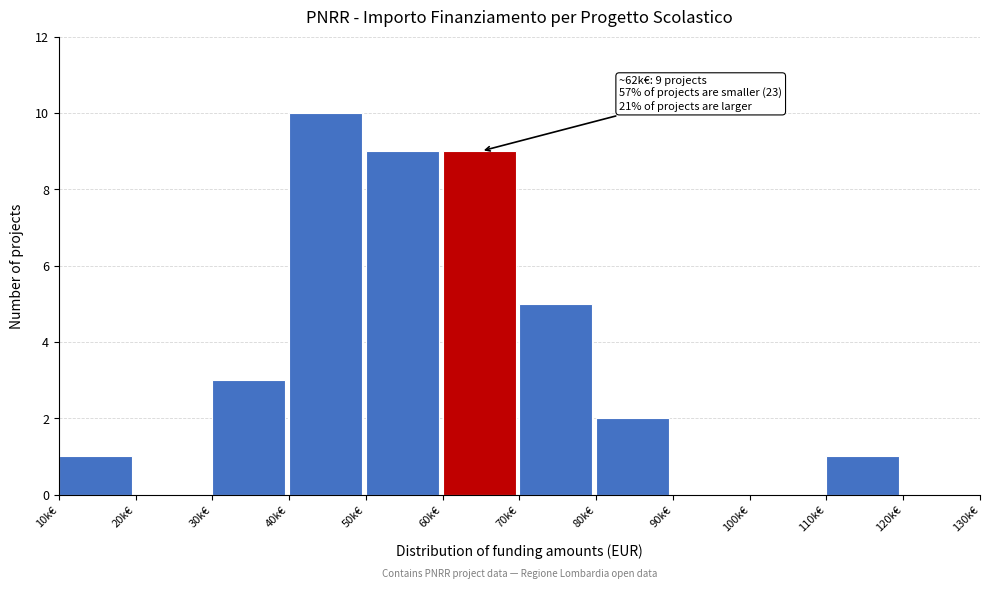

Reading left to right, transcribe all the data shown in this chart.

10k€=1	20k€=0	30k€=3	40k€=10	50k€=9	60k€=9	70k€=5	80k€=2	90k€=0	100k€=0	110k€=1	120k€=0